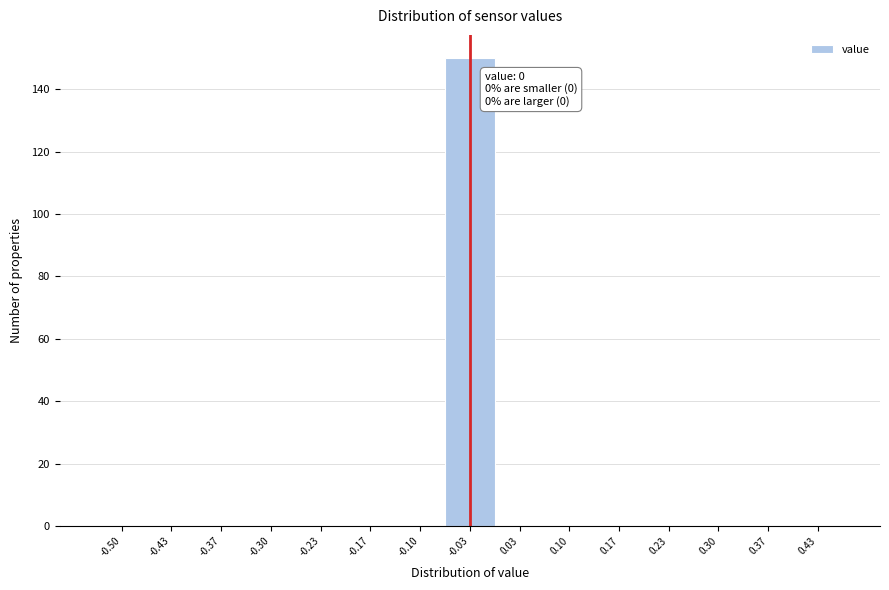

Reading left to right, what are all the values shown in this chart?

-0.50=0	-0.43=0	-0.37=0	-0.30=0	-0.23=0	-0.17=0	-0.10=0	-0.03=150	0.03=0	0.10=0	0.17=0	0.23=0	0.30=0	0.37=0	0.43=0